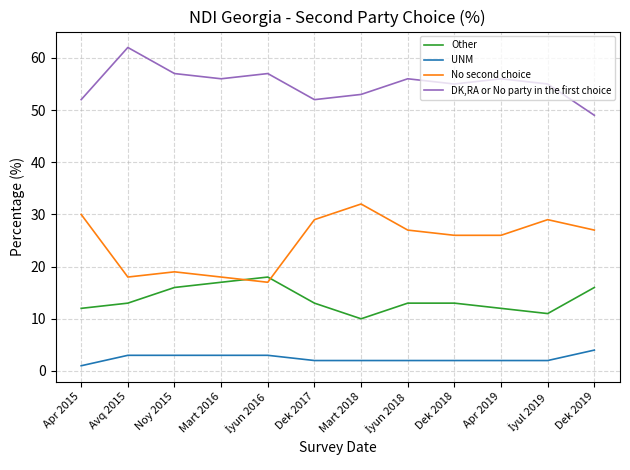

Read the Other value at Dek 2018.

13